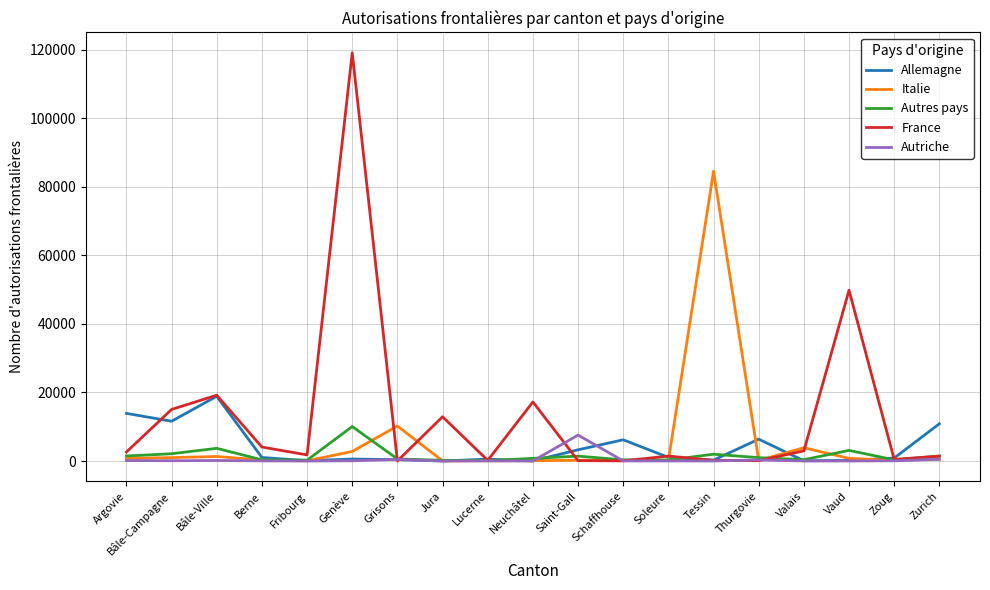

Between which two adjacent categories do France and Allemagne first intersect?

Argovie and Bâle-Campagne